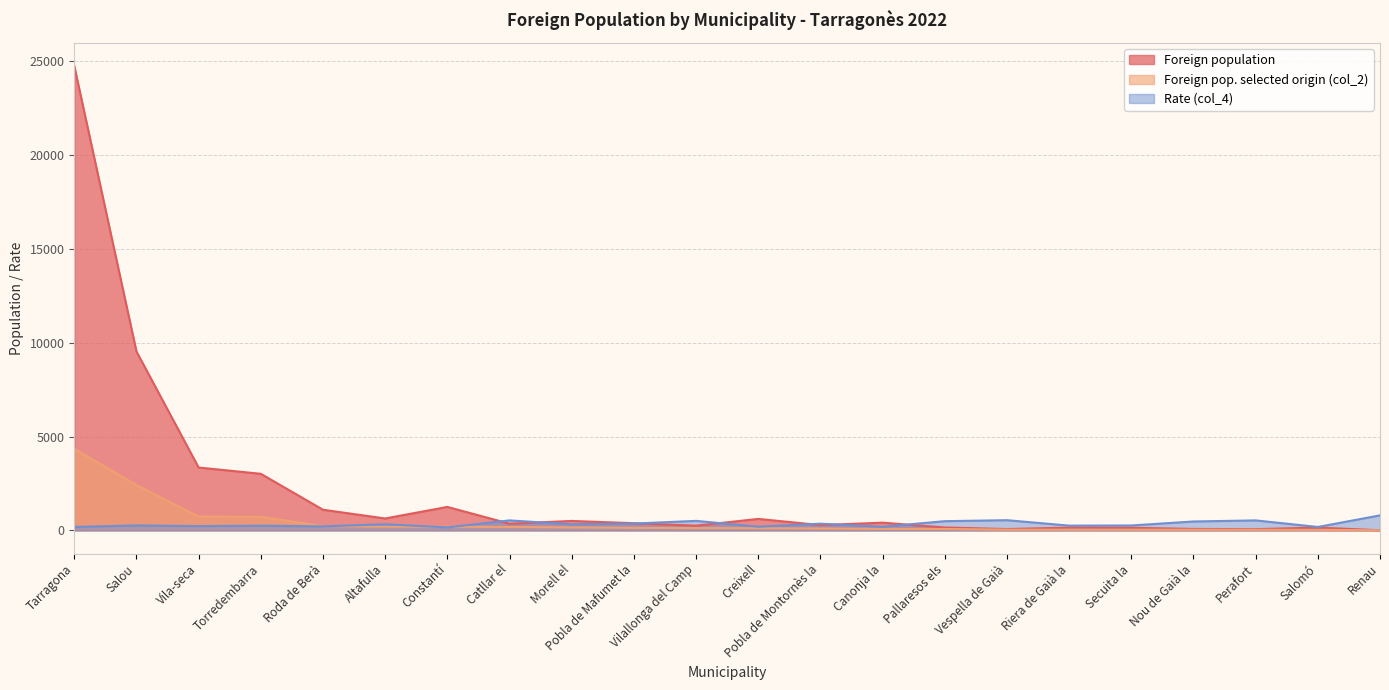

Reading left to right, transcribe all the data shown in this chart.

Foreign population: 24757.0	9537.0	3350.0	3016.0	1099.0	634.0	1250.0	356.0	503.0	381.0	249.0	611.0	281.0	411.0	153.0	70.0	146.0	138.0	76.0	64.0	149.0	5.0
Foreign pop. selected origin (col_2): 4348.0	2417.0	738.0	726.0	225.0	197.0	191.0	182.0	157.0	133.0	121.0	116.0	96.0	76.0	72.0	37.0	36.0	35.0	35.0	33.0	26.0	4.0
Rate (col_4): 182.4	263.3	229.0	250.0	212.9	323.3	158.4	530.9	324.1	362.2	506.0	196.4	355.9	192.2	490.2	542.9	253.4	260.9	473.7	531.2	181.2	800.0